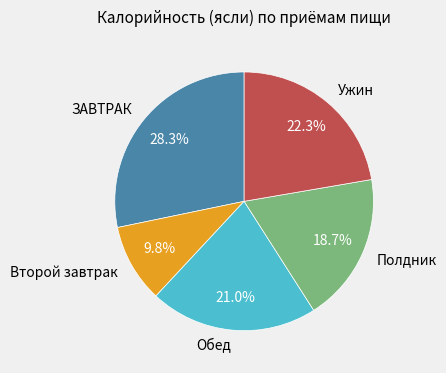

Is it true that Полдник is 19% of the pie?

True